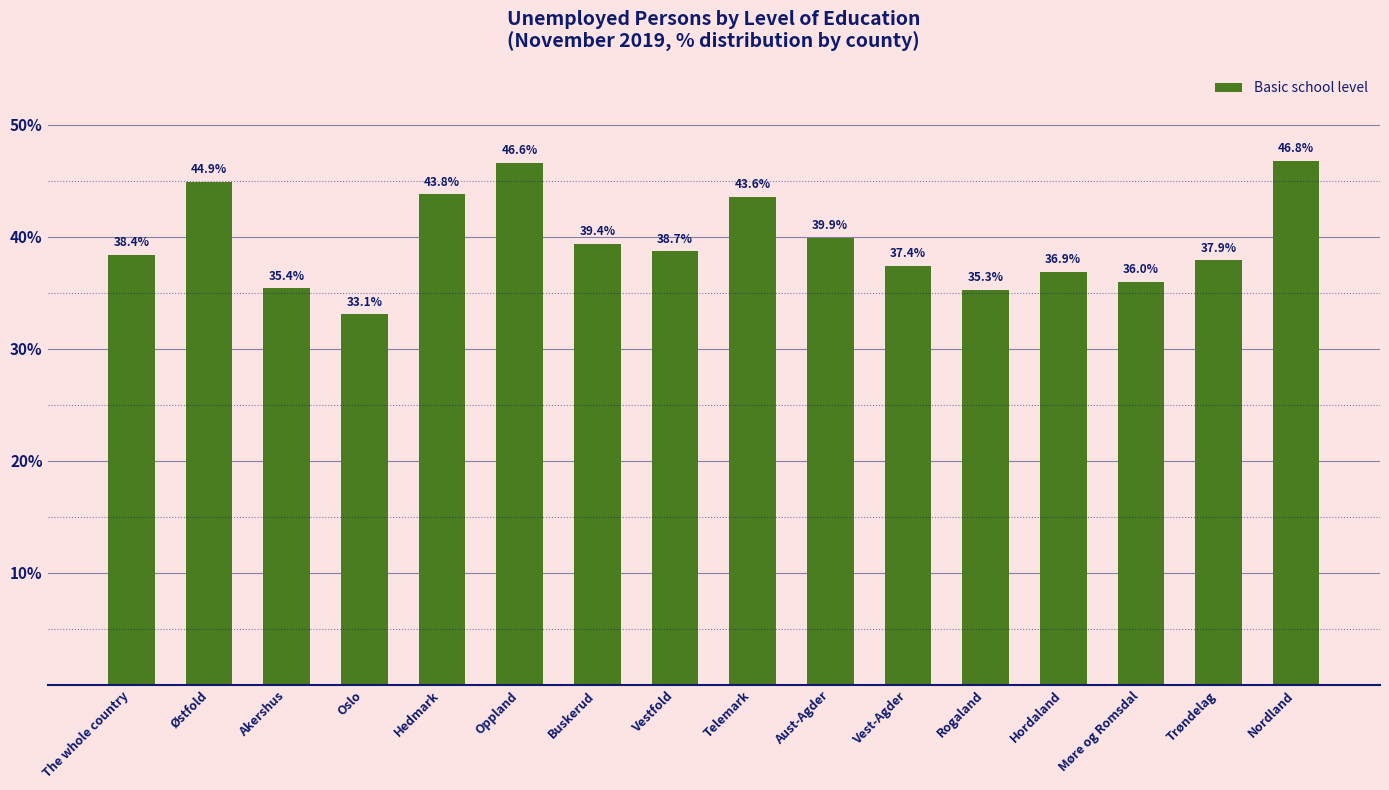

How many data points does each series have?

16